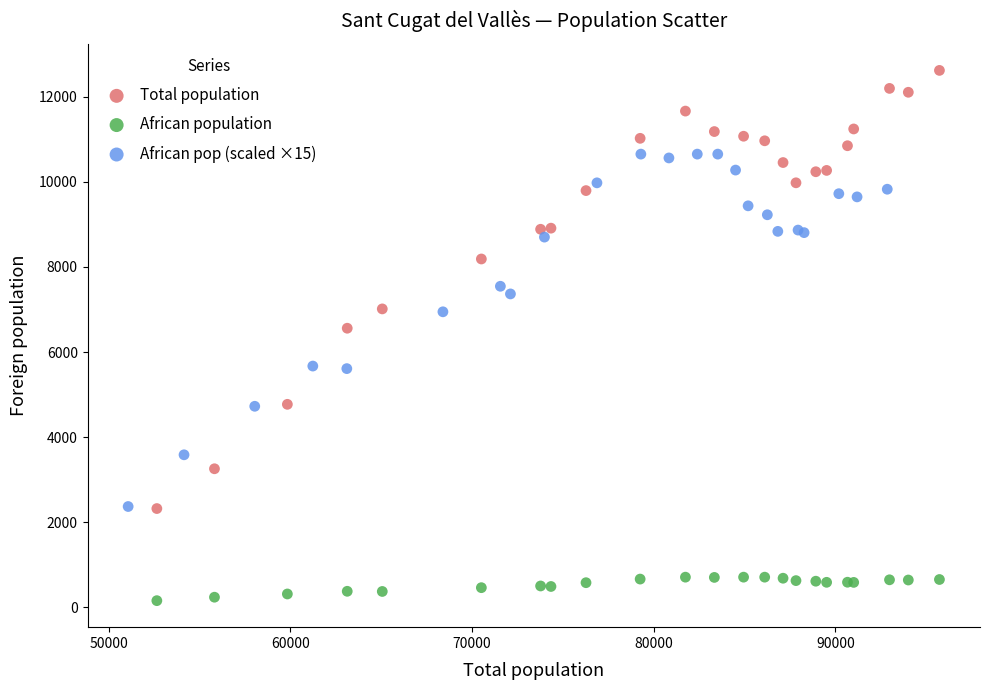

Which series reaches the minimum Y coordinate?

African population